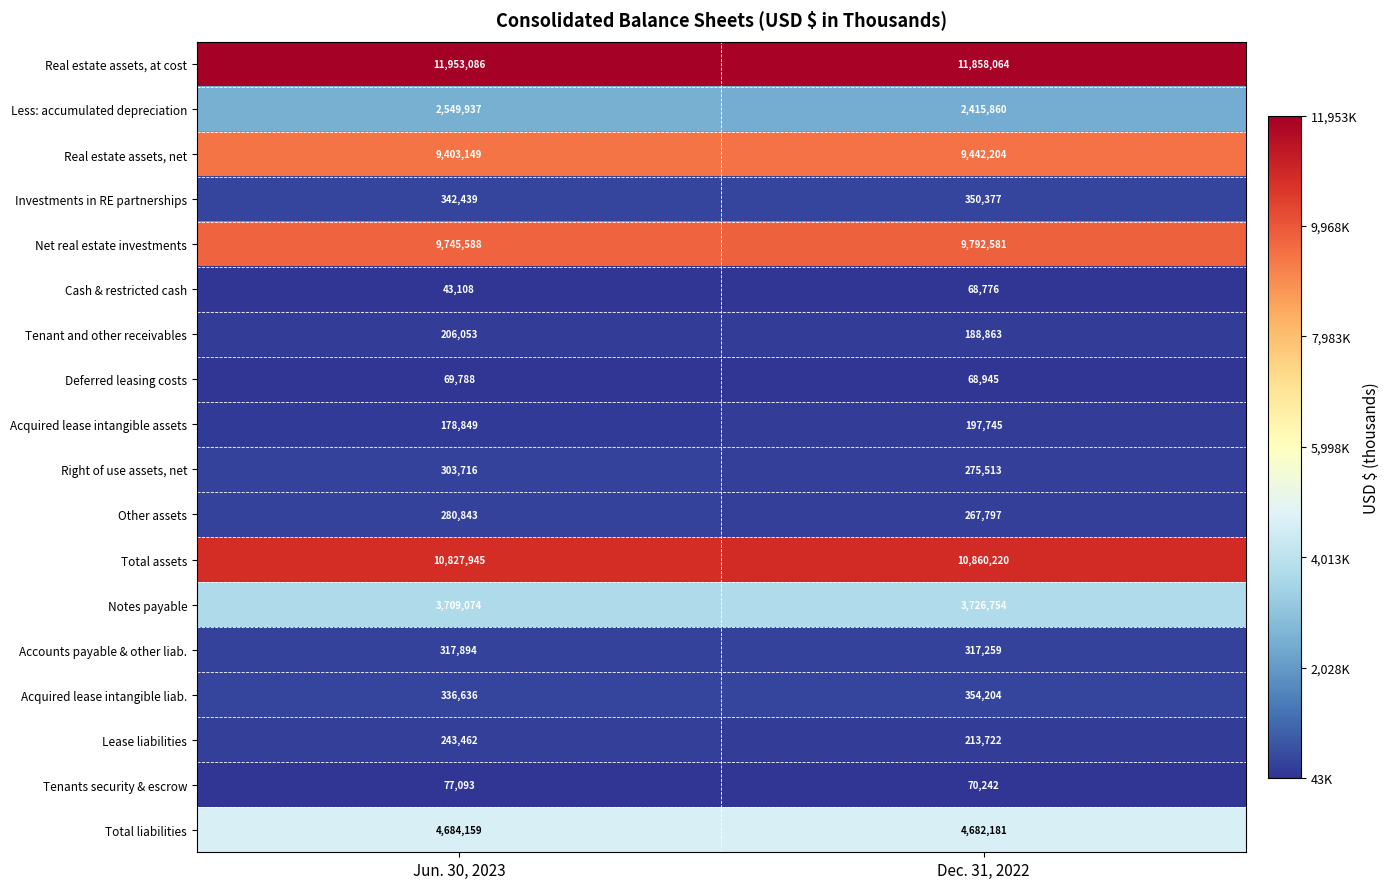

Which series has the largest total across all categories?

Real estate assets, at cost